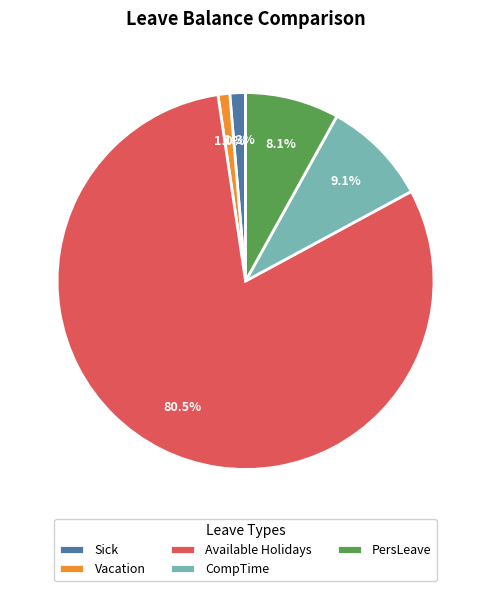

Which category has the biggest portion of the pie?

Available Holidays